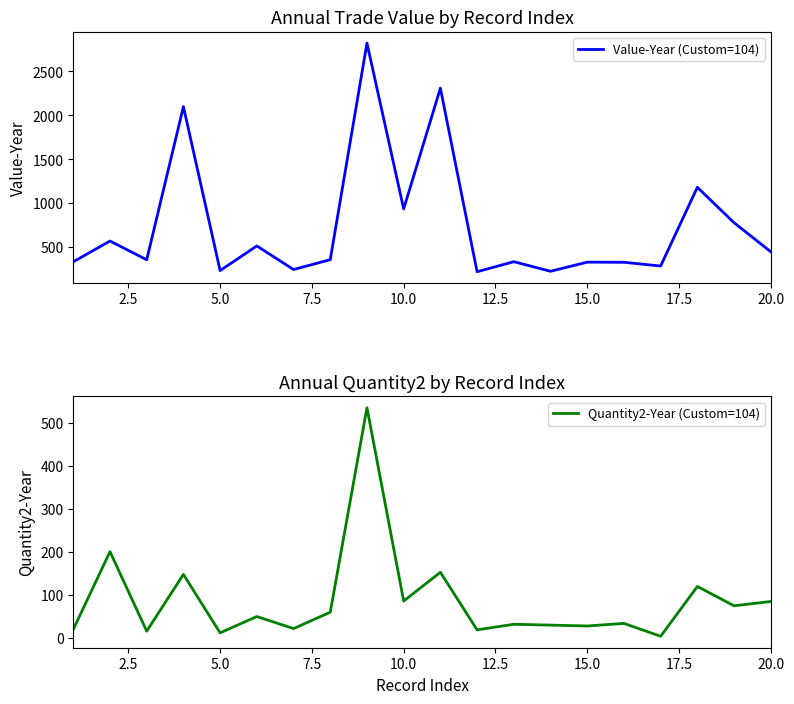

What is the highest value of the Value-Year (Custom=104) series?

2822